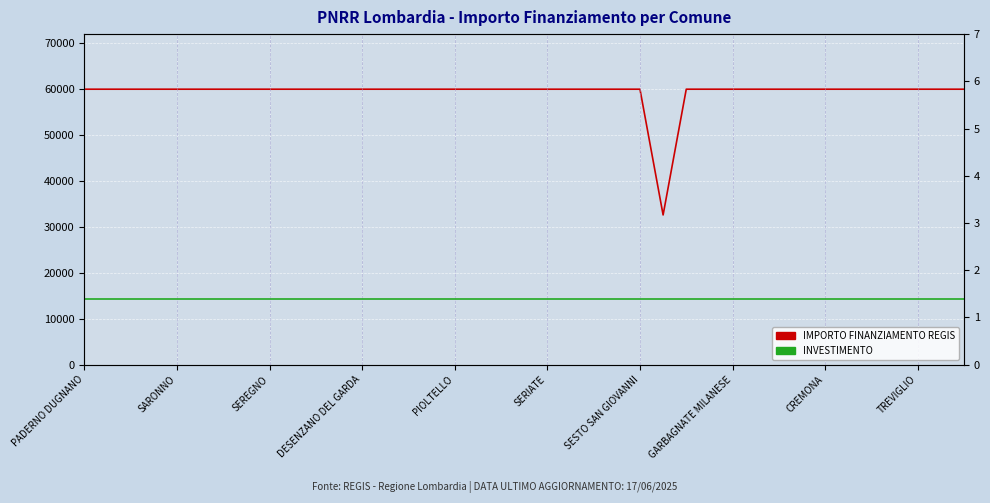

What is the highest value of the IMPORTO FINANZIAMENTO REGIS series?

59966.0